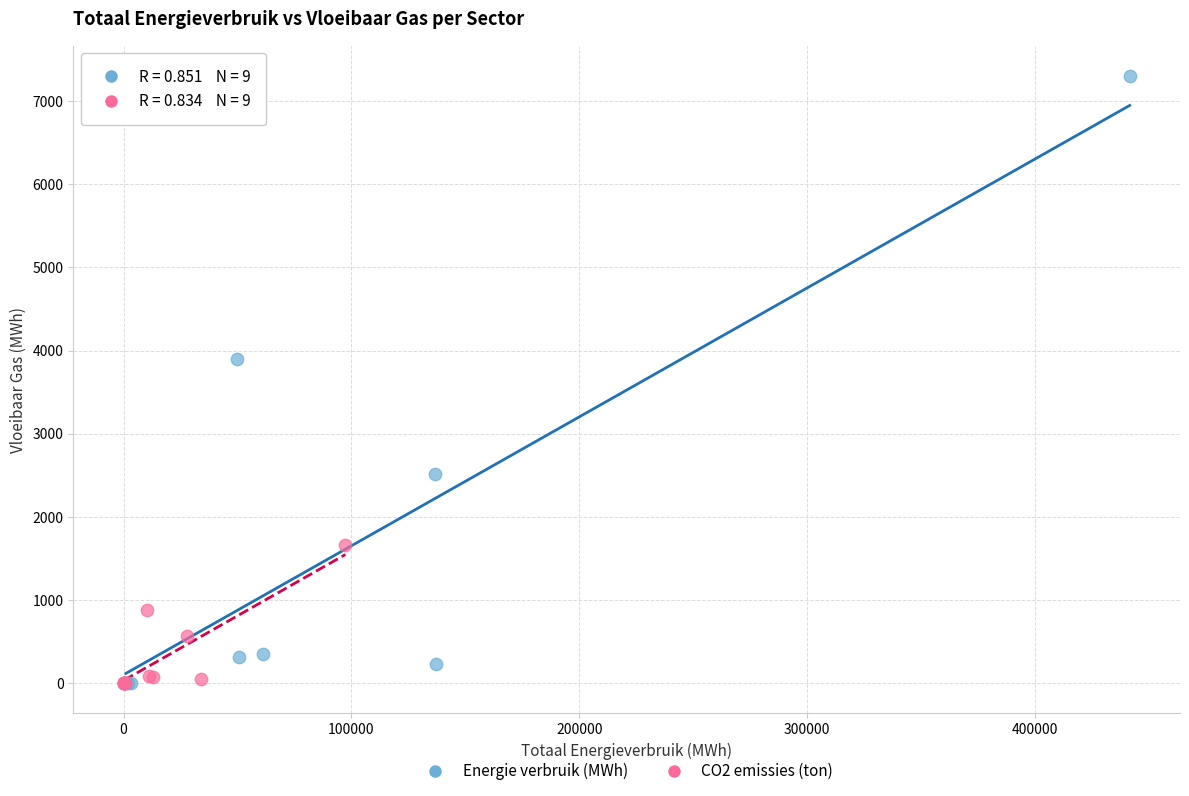

Which series has the widest spread of Y values?

Energie verbruik (MWh)